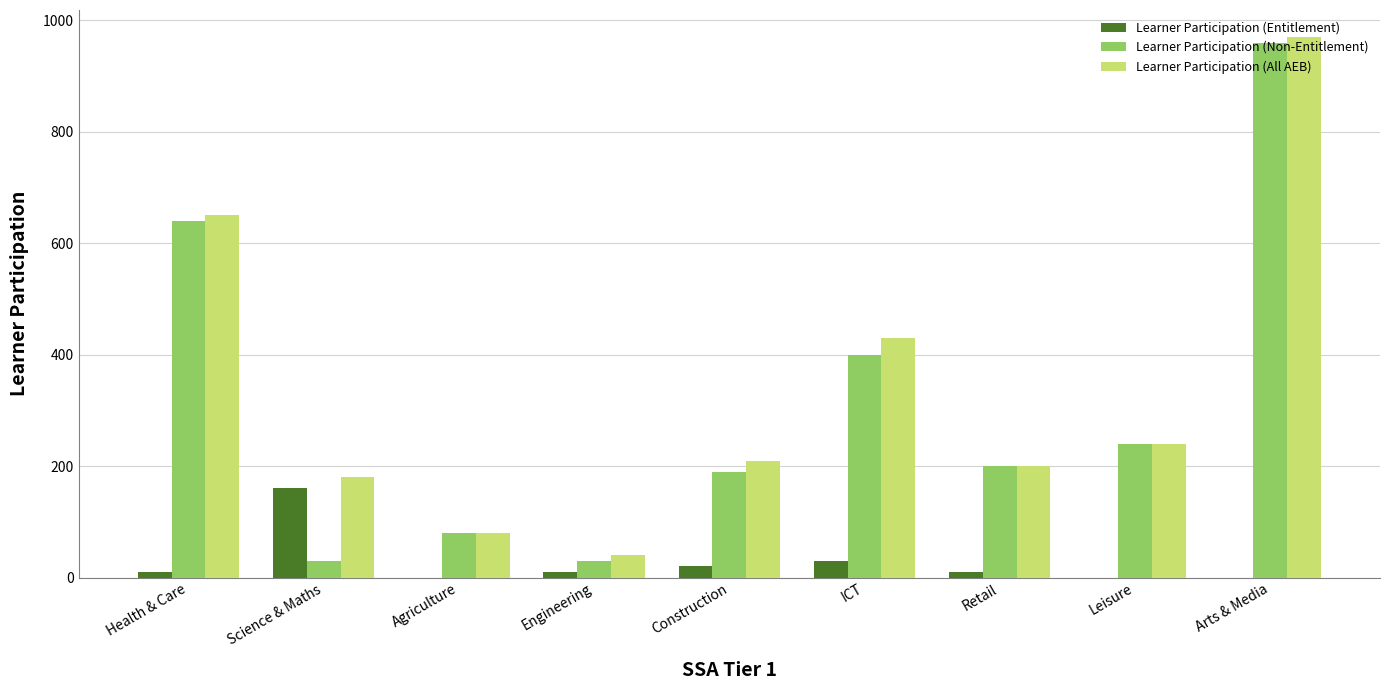

Which series changed the most between Science & Maths and Engineering?

Learner Participation (Entitlement)